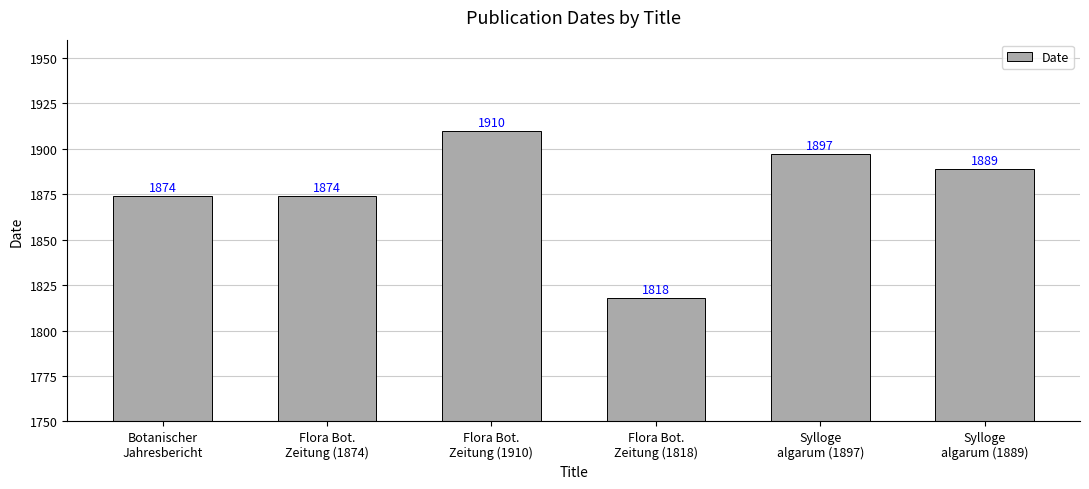

Are the bars grouped side by side (vs. stacked)?

No